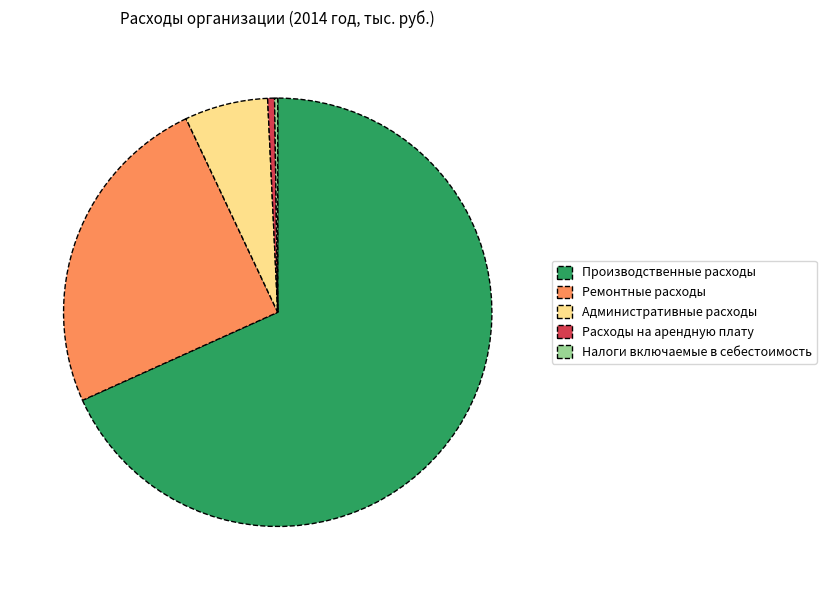

Is Производственные расходы the majority of the pie?

Yes